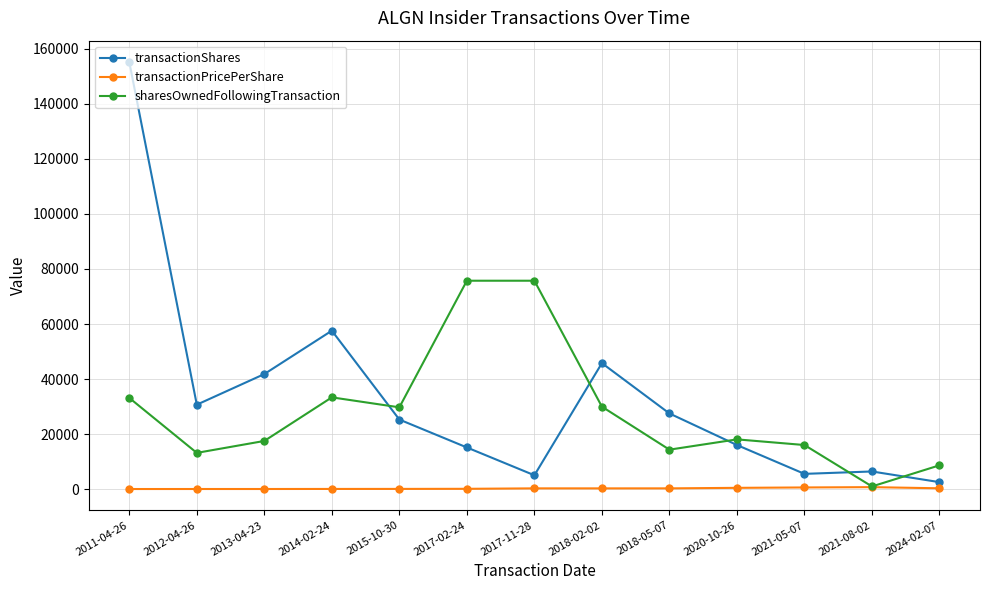

What are all the series names shown in the legend?

transactionShares, transactionPricePerShare, sharesOwnedFollowingTransaction